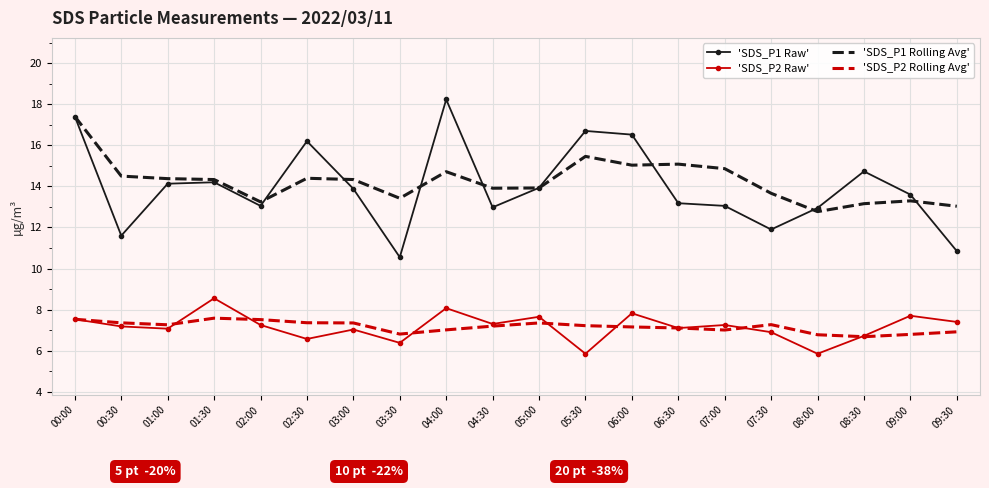

Read the 'SDS_P2 Rolling Avg' value at 09:30.

6.9